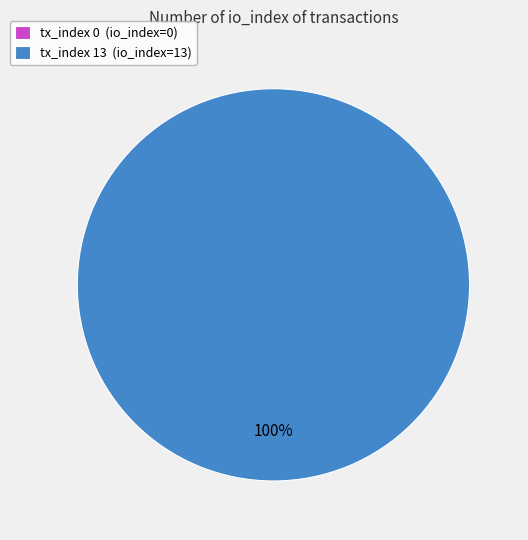

Is it true that tx_index_0 is 8% of the pie?

False